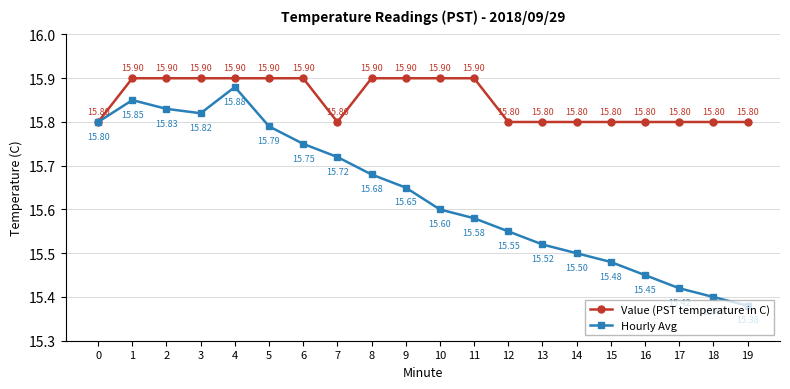

Is it true that Value (PST temperature in C) equals 10.9 at 17?

False